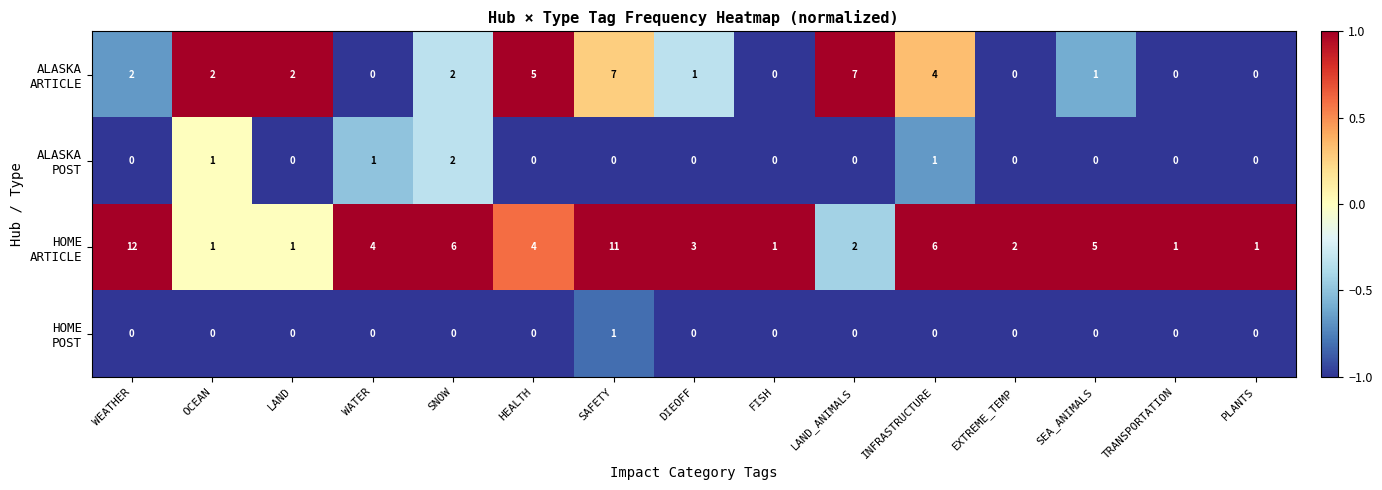

At how many categories does at least one series exceed 0?

15